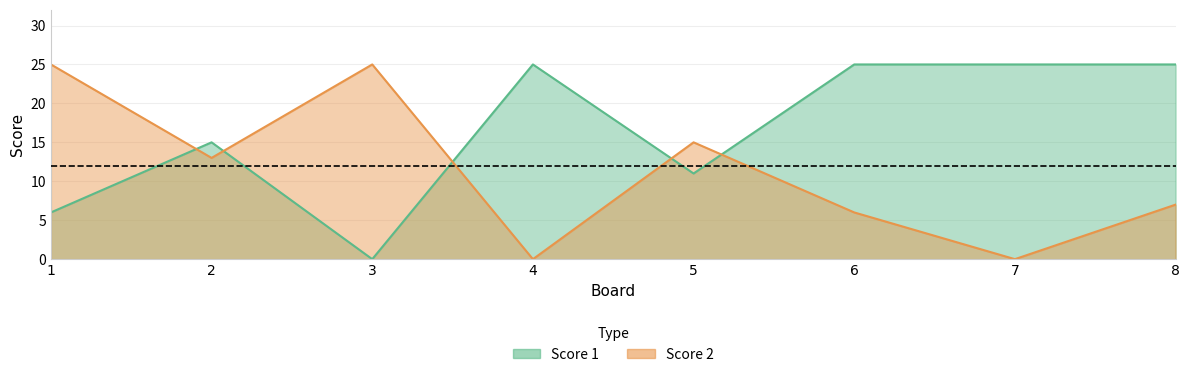

The Score 1 series shows 6 at 1. True or false?

True